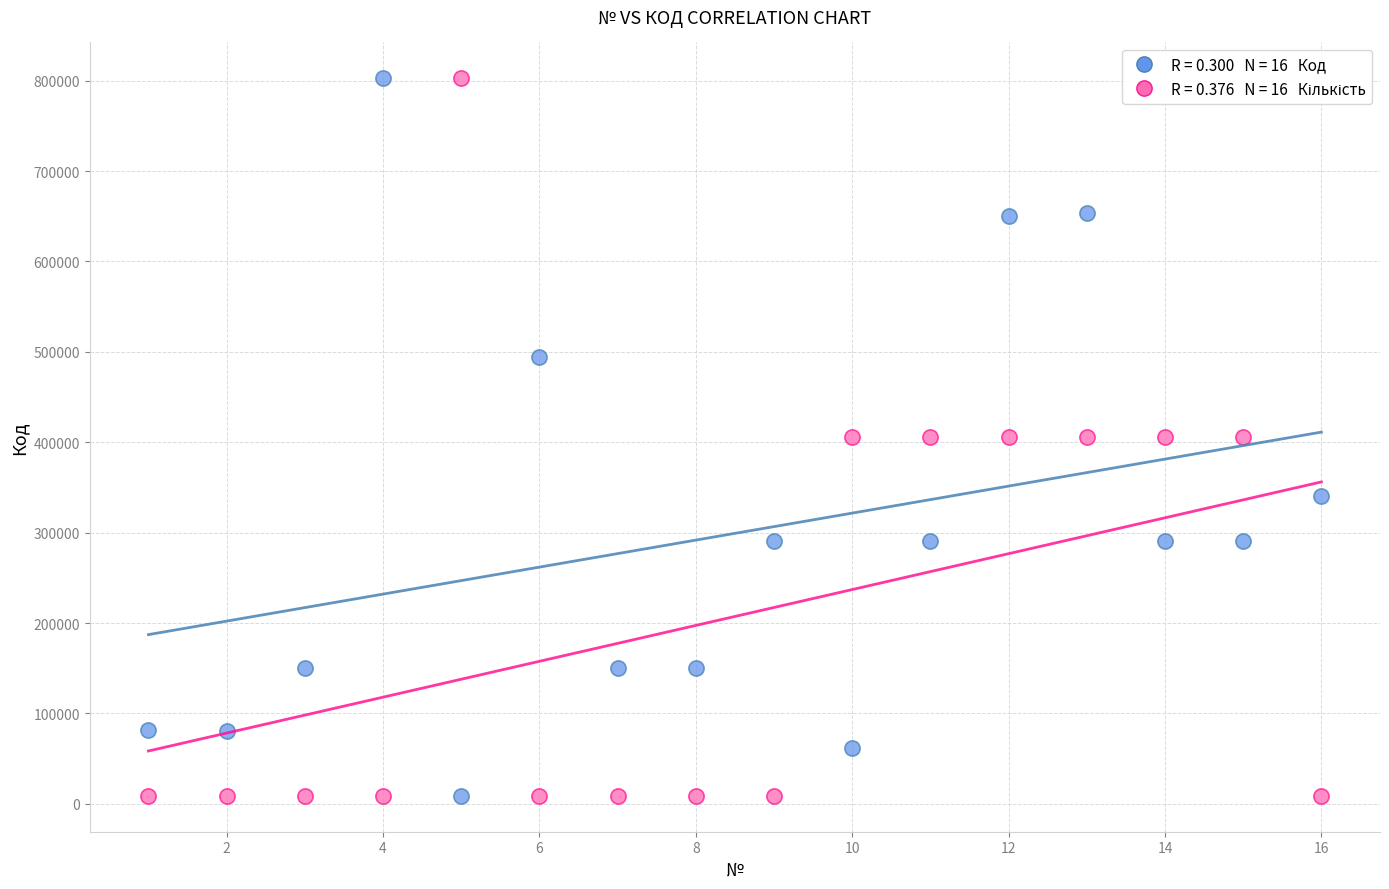

Across all data points, what is the range of Y values (max minus min)?

793882